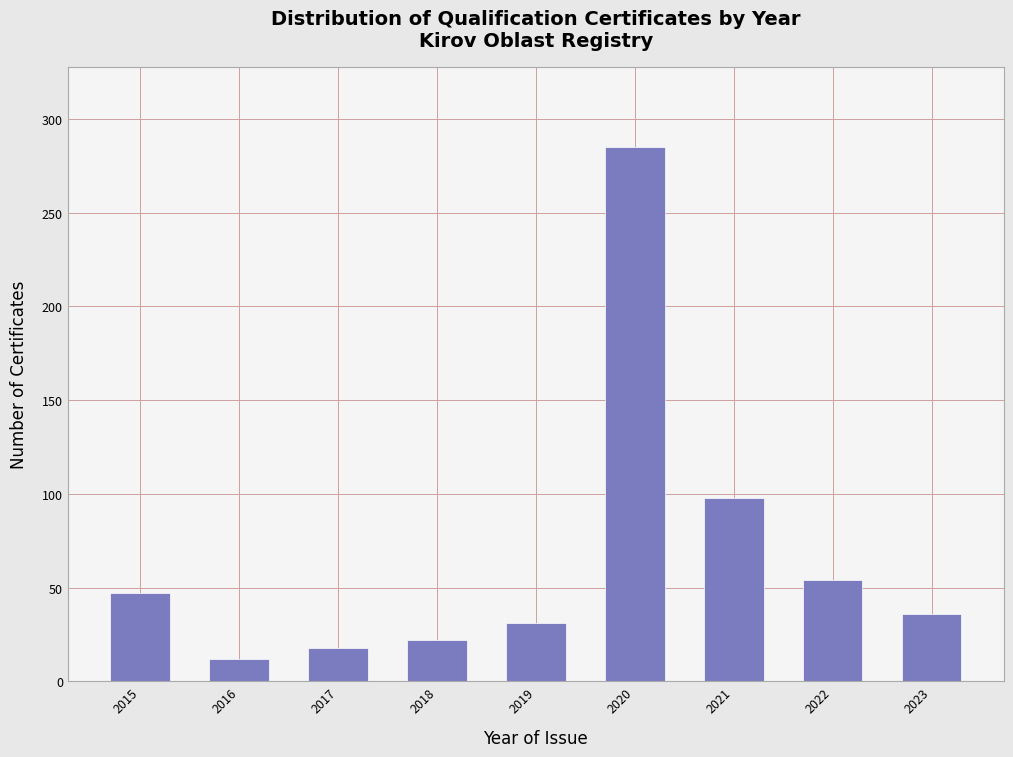

Reading left to right, extract all data points from this chart.

2015=47	2016=12	2017=18	2018=22	2019=31	2020=285	2021=98	2022=54	2023=36